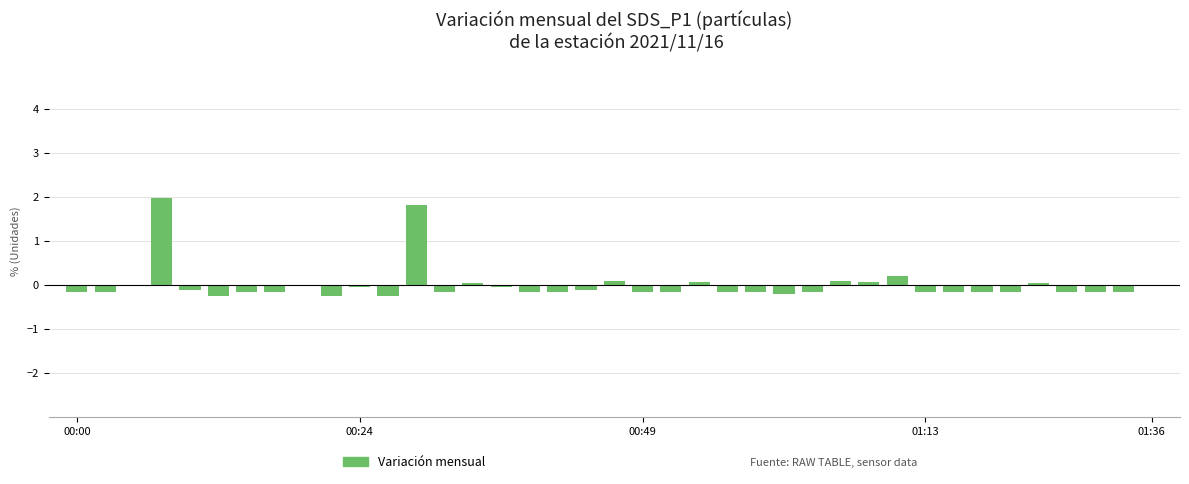

What is the maximum value shown in the chart?

2.0